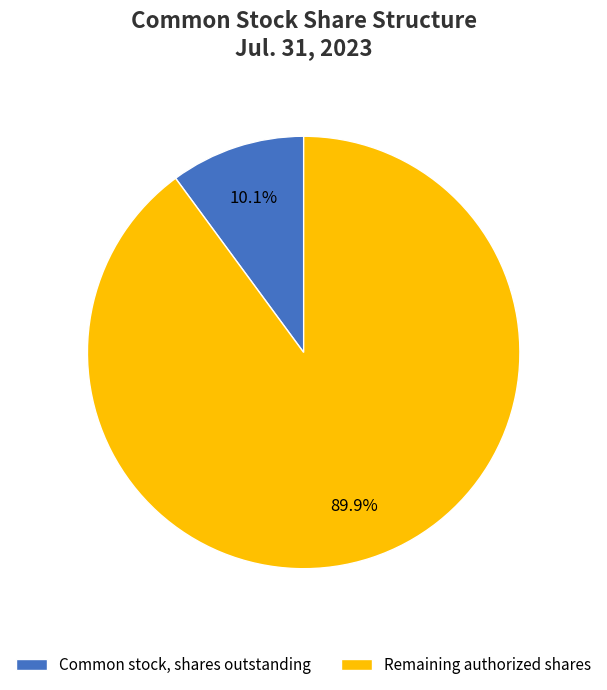

What is the total percentage of Remaining authorized shares and Common stock, shares outstanding?

100.0%